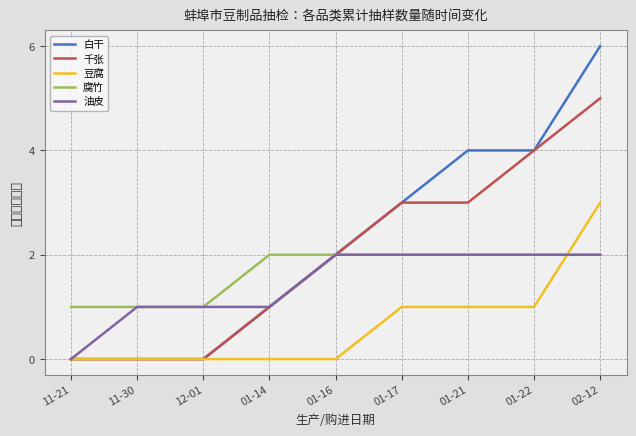

The value of 油皮 at 02-12 is 2. True or false?

True